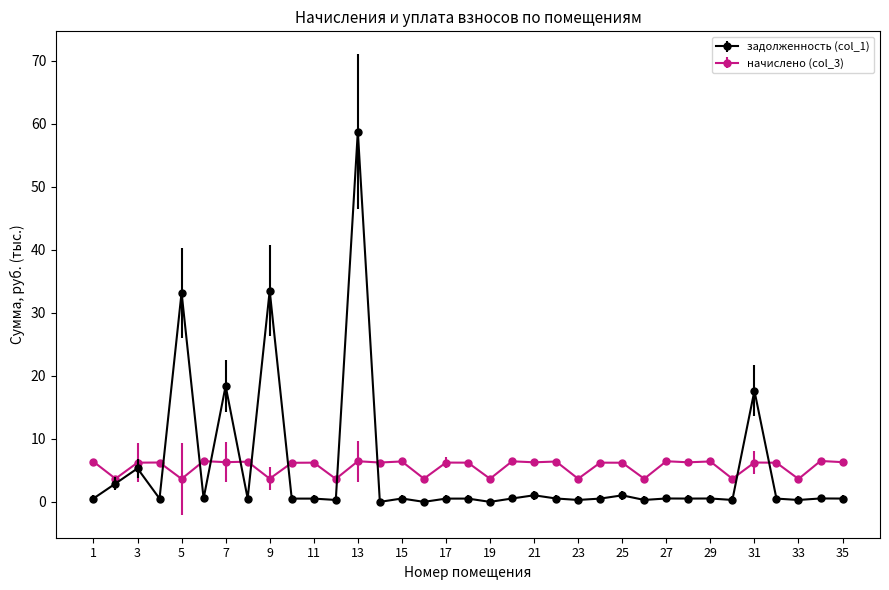

At how many categories does at least one series exceed 1?

35